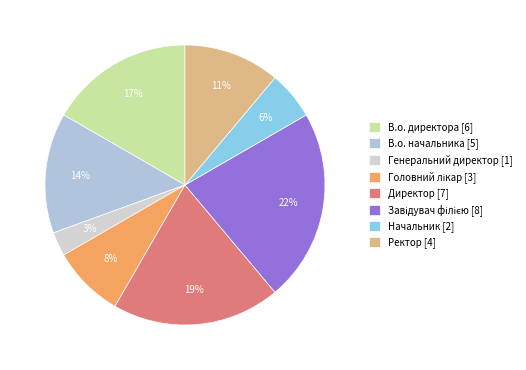

How many segments does this pie chart have?

8